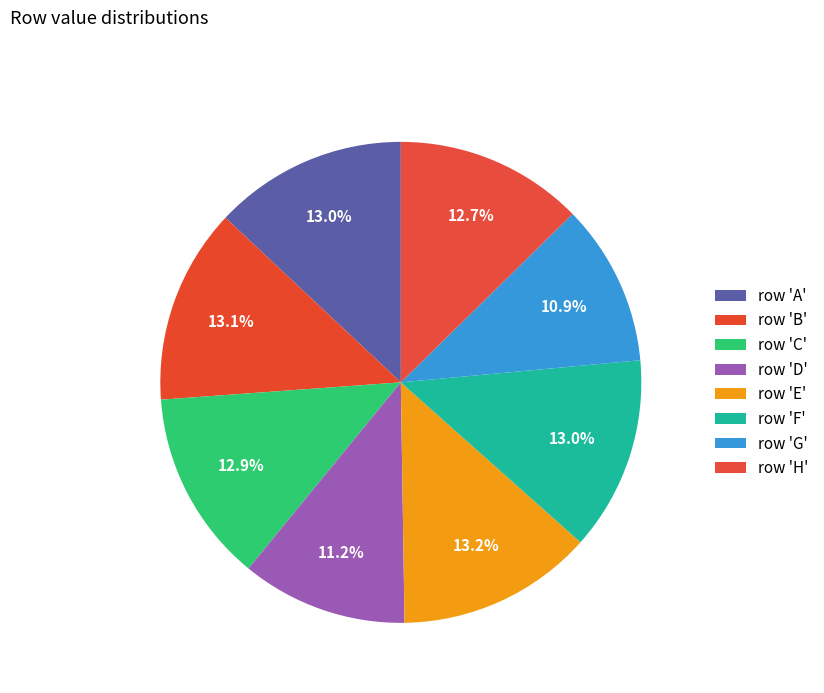

What is the largest slice in the pie chart?

E